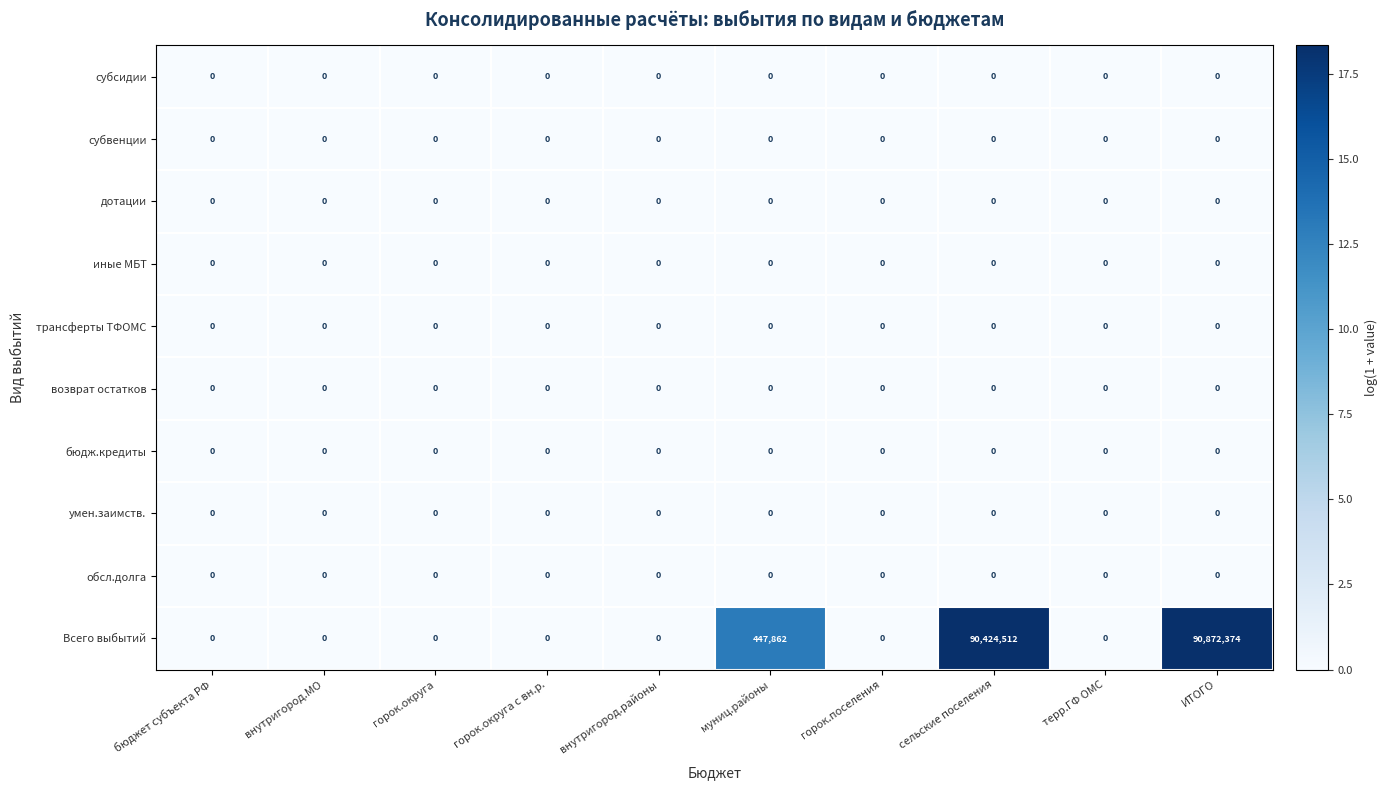

At which category is the sum across all series the highest?

ИТОГО